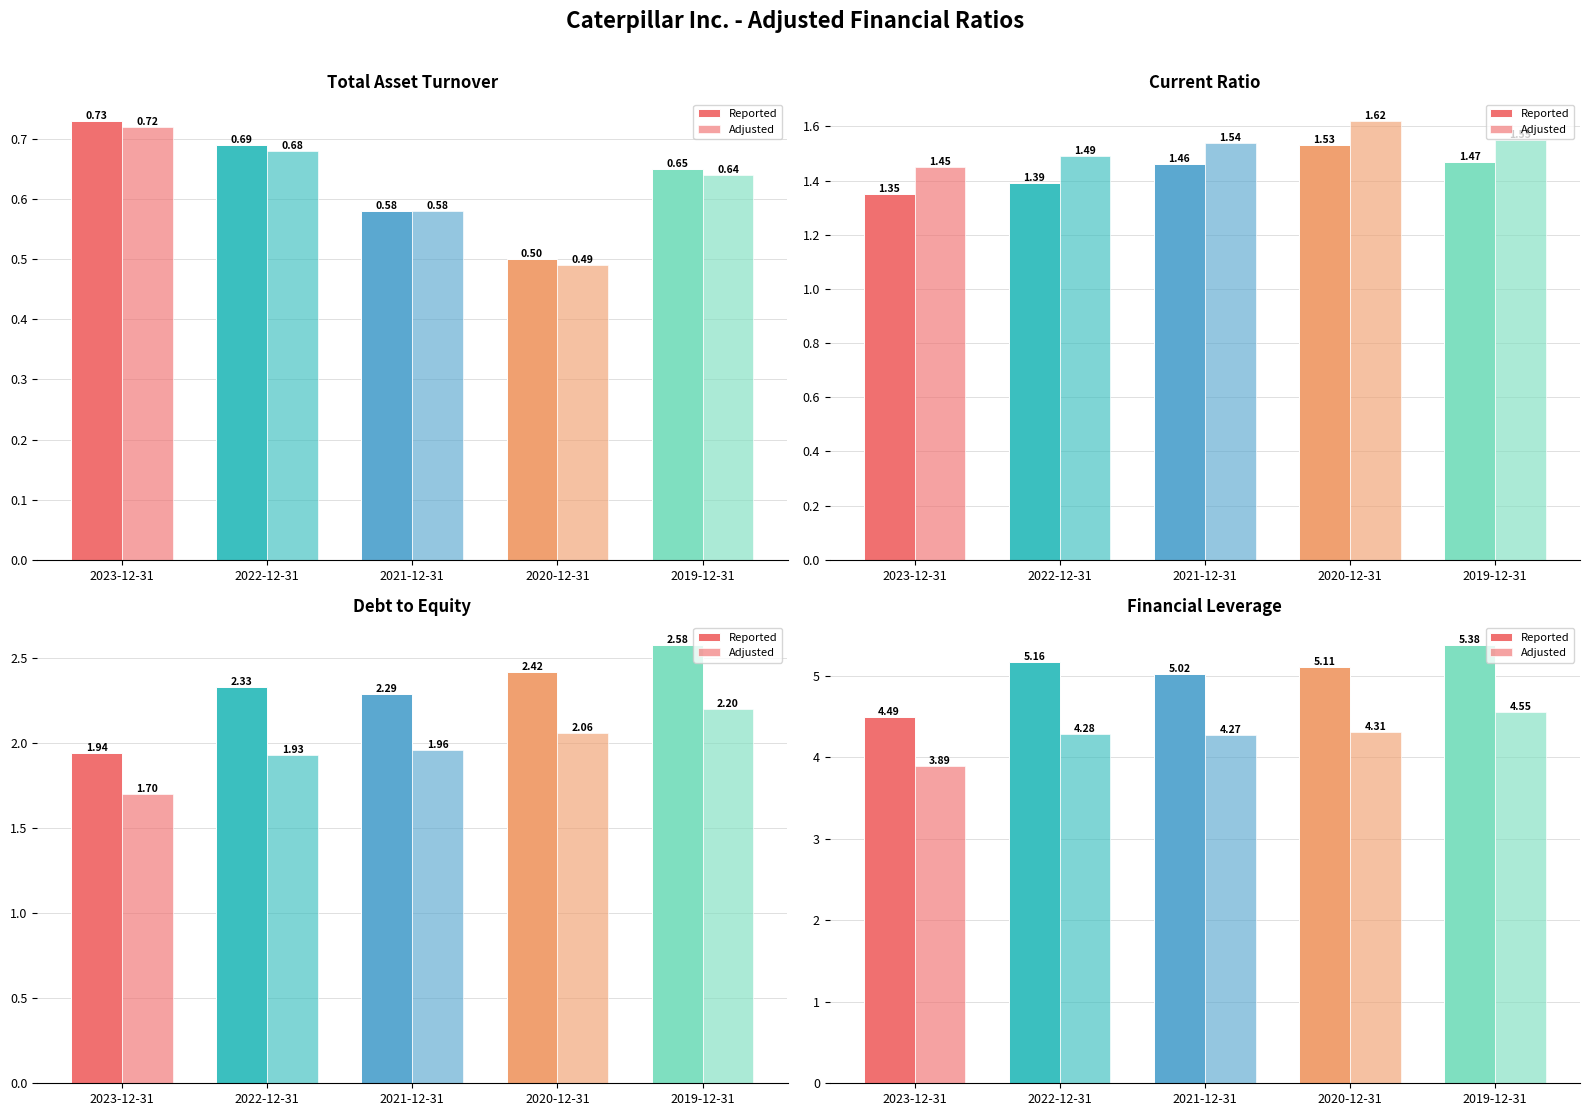

Which label corresponds to the smallest value in the chart?

2023-12-31